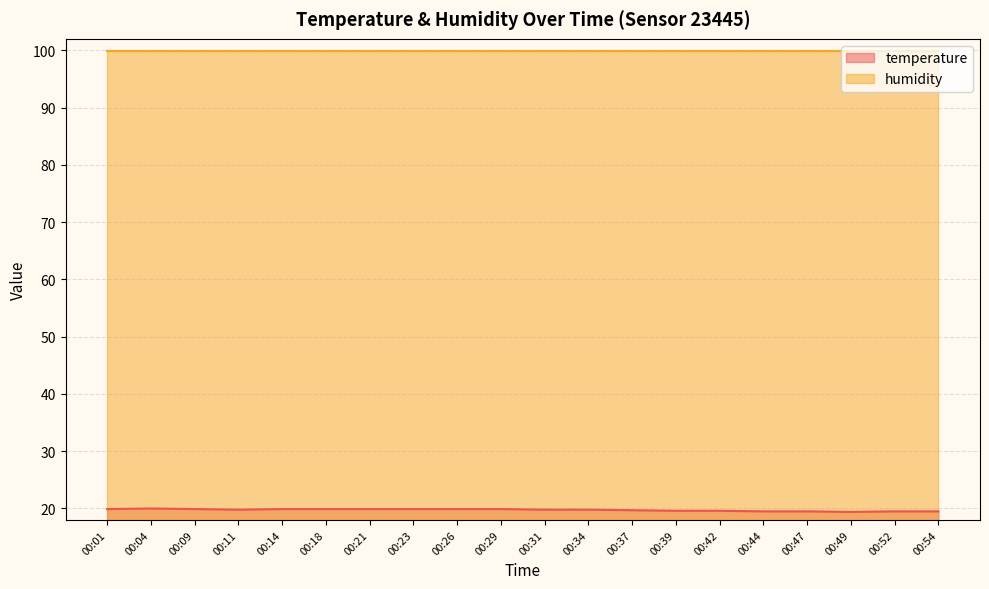

Does the chart have visible grid lines?

Yes